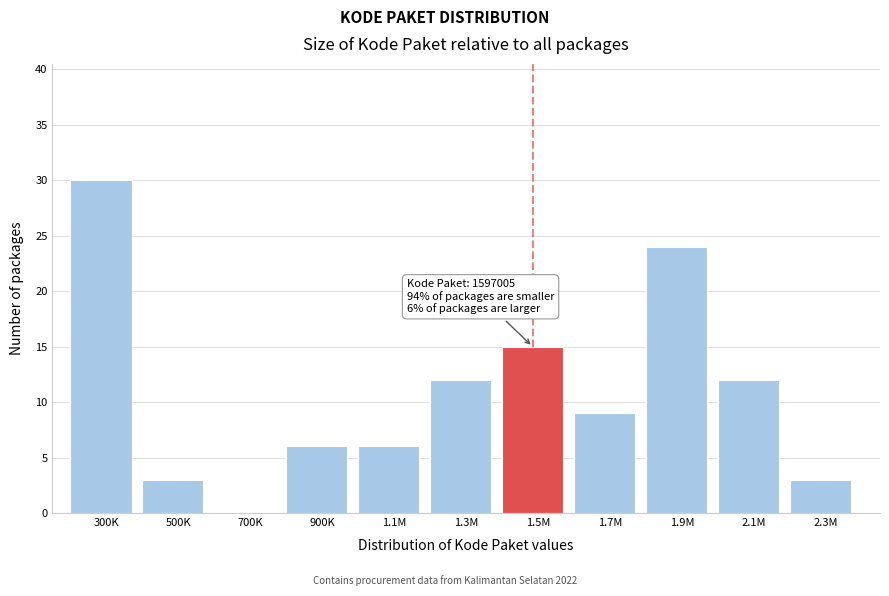

Reading left to right, extract all data points from this chart.

300K=30	500K=3	700K=0	900K=6	1.1M=6	1.3M=12	1.5M=15	1.7M=9	1.9M=24	2.1M=12	2.3M=3